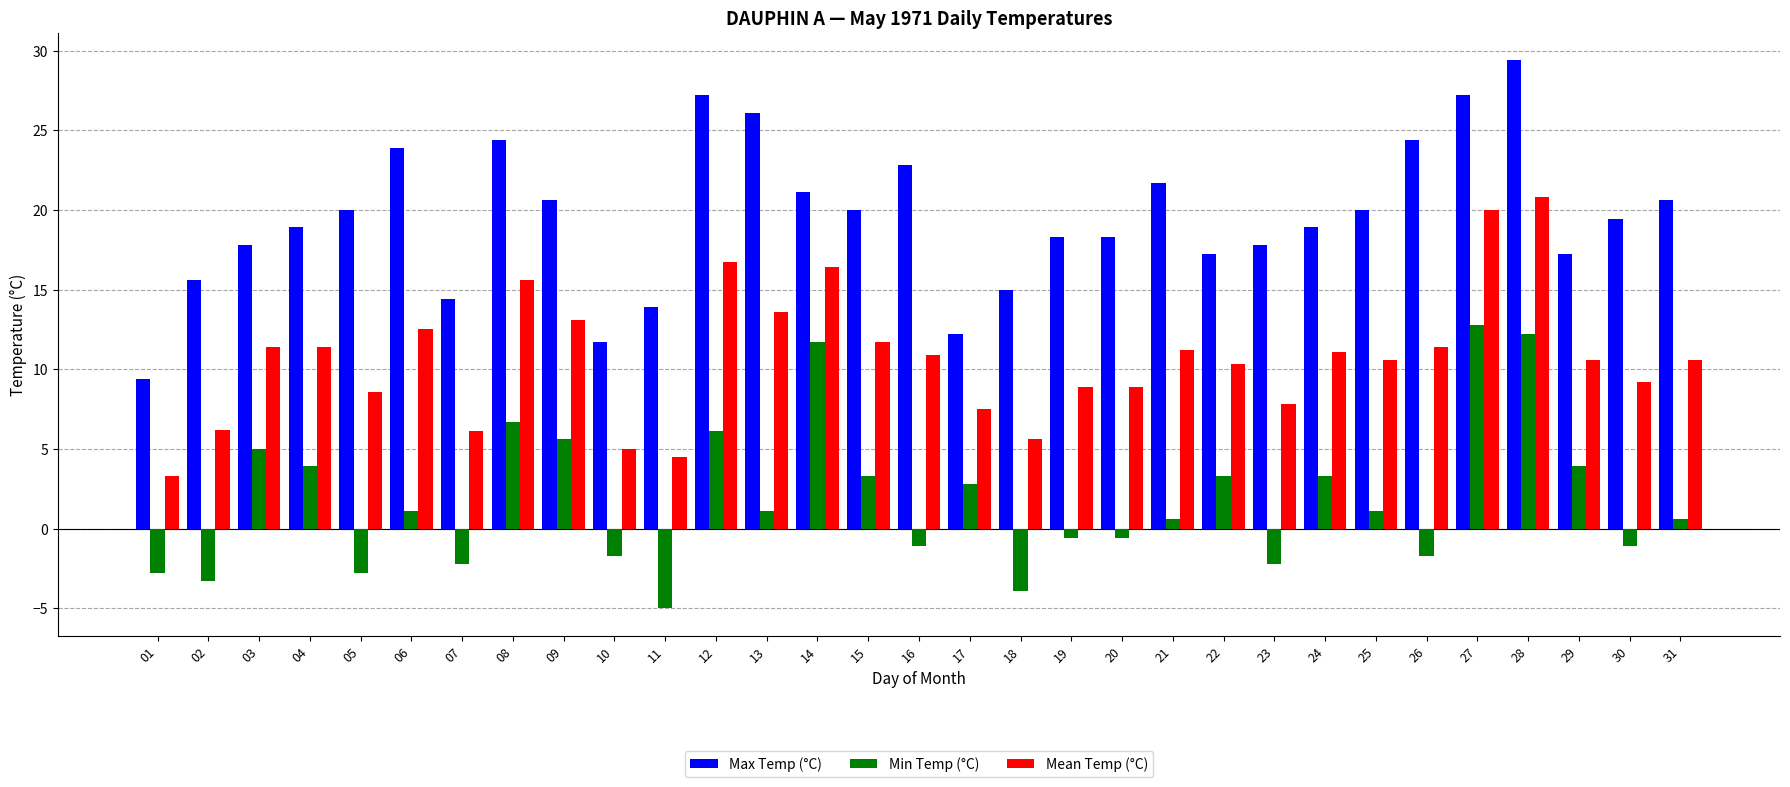

Which series changed the most between 16 and 28?

Min Temp (°C)